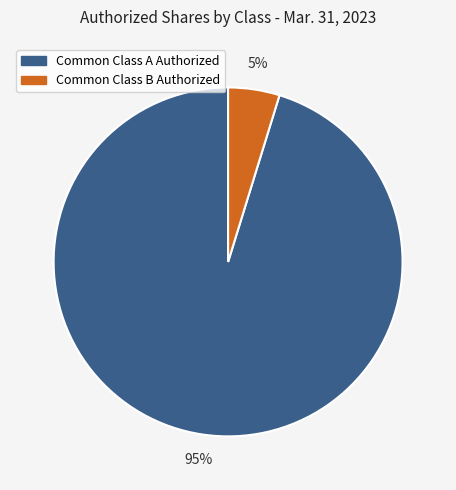

Do Common Class A Authorized and Common Class B Authorized together represent more than half of the pie?

Yes